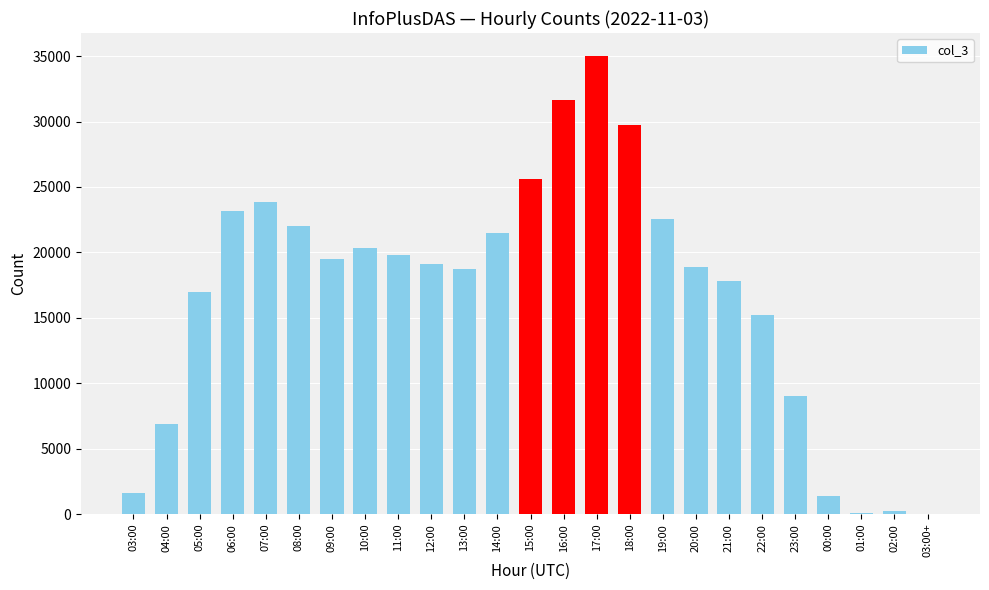

Is it true that the value at 10:00 is 33261?

False